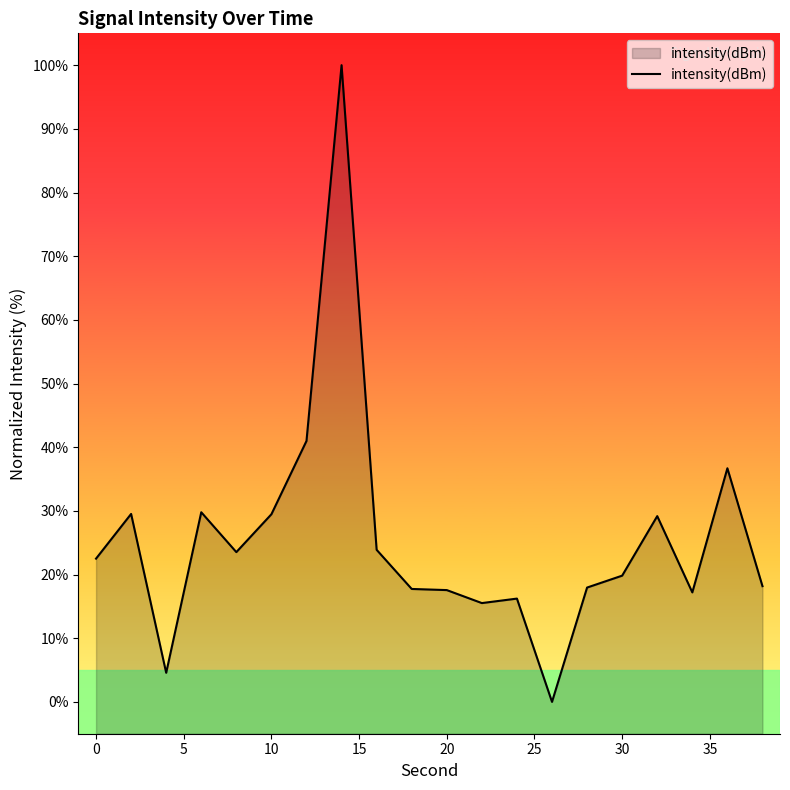

What is the maximum value shown in the chart?

100.0